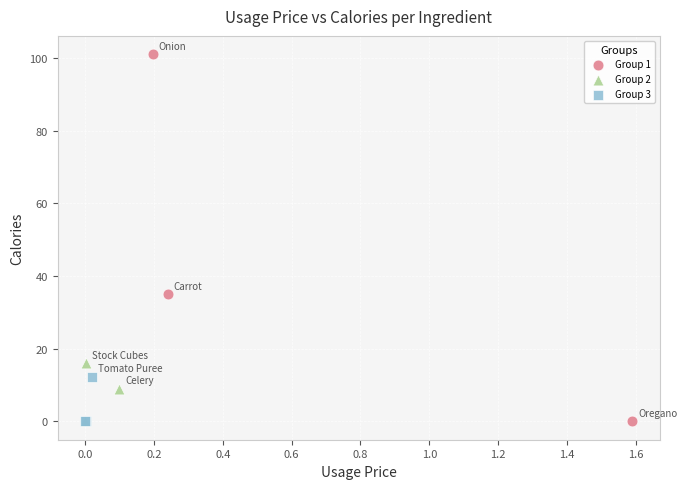

What are all the series names shown in the legend?

Group 1, Group 2, Group 3